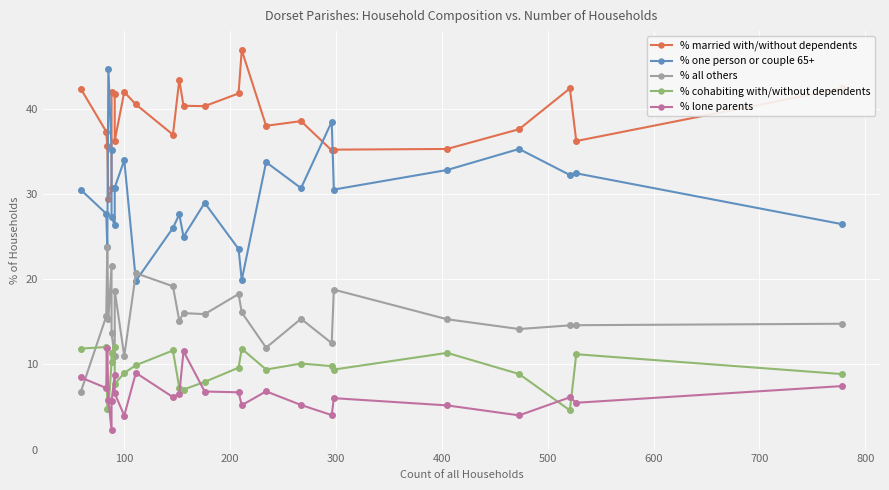

How many interior local valleys does the % cohabiting with/without dependents series have?

6